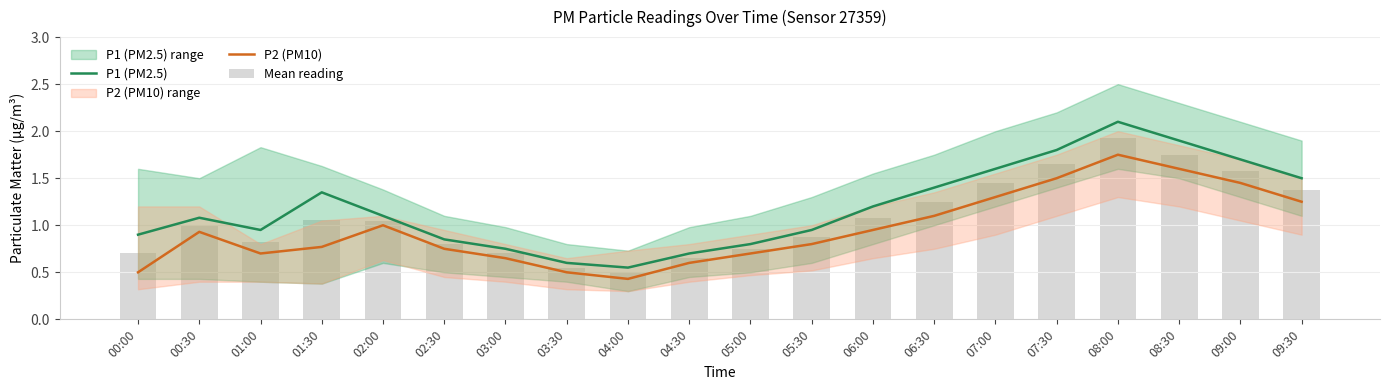

What is the value of the P2 (PM10) bar at the 7th from the left?

0.7